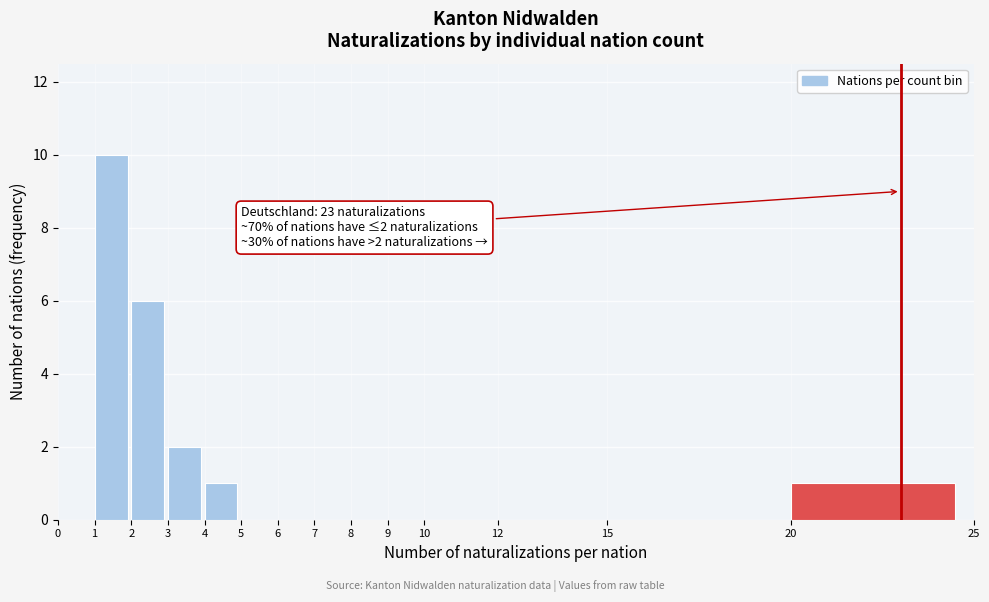

Which range on the x-axis has the tallest bar?

1 to 2